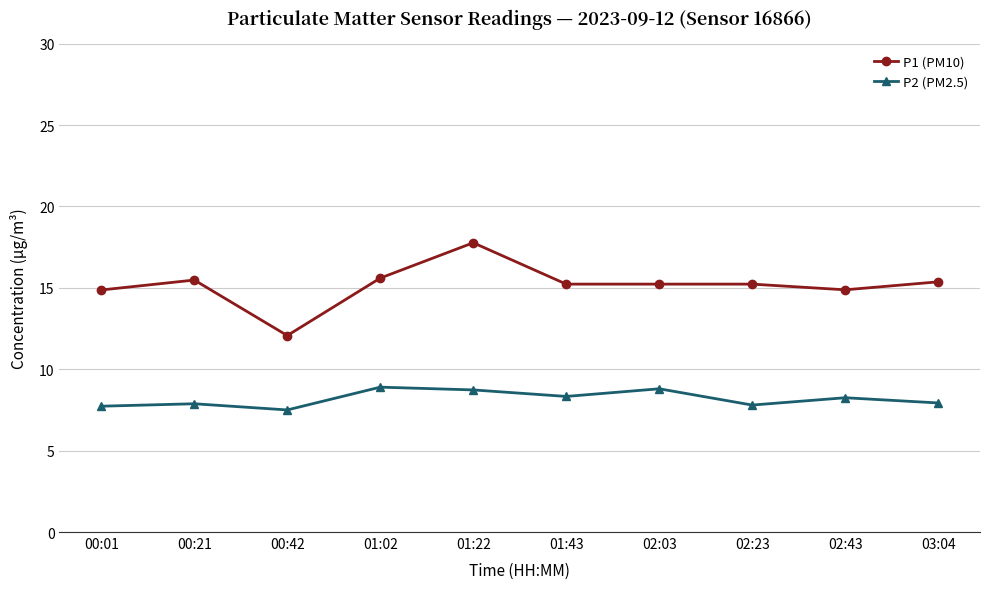

What is the average value of the P1 (PM10) series?

15.2